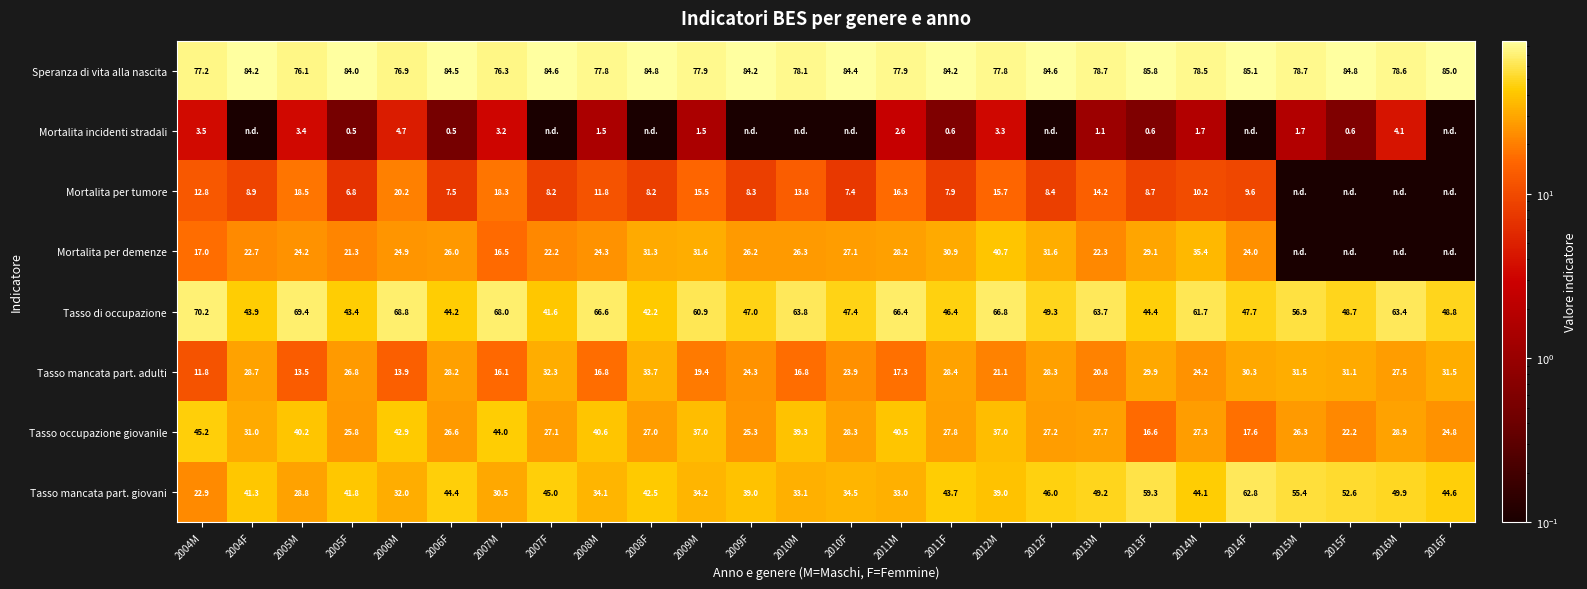

True or false: Mortalita per demenze has a value of 26.3 at 2010M.

True